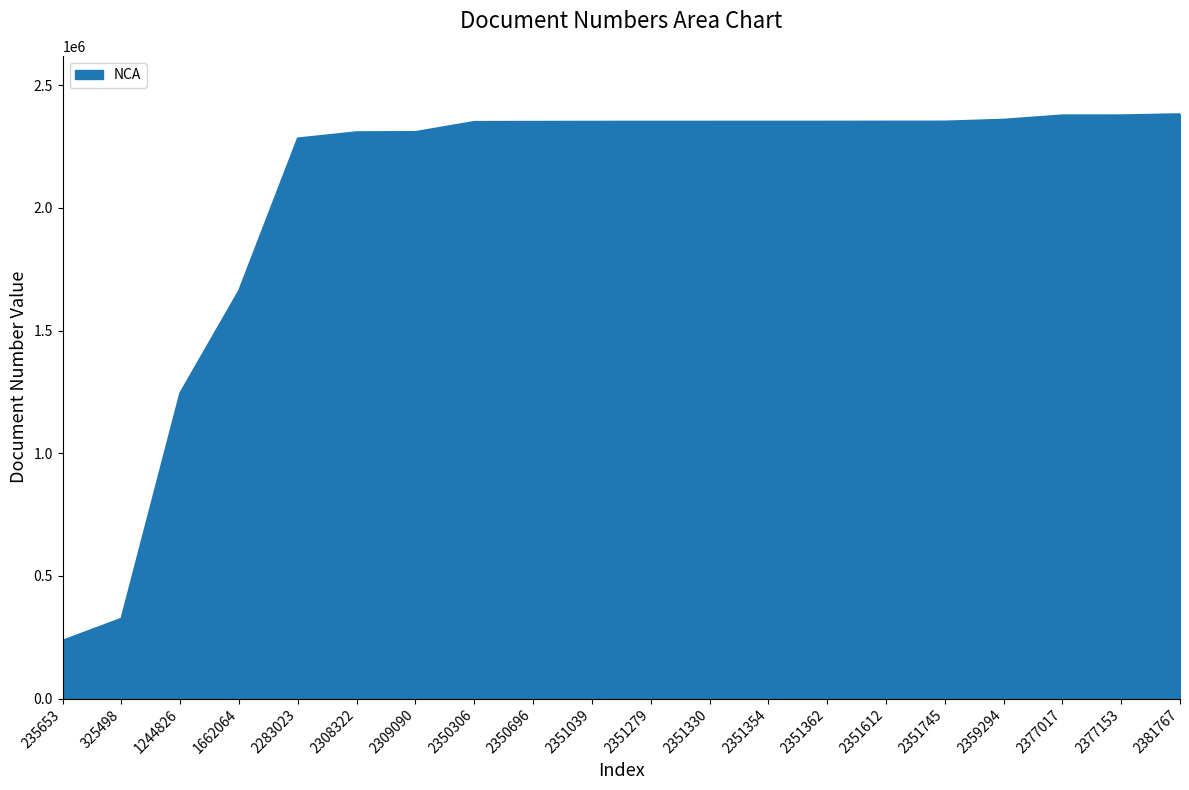

Which label corresponds to the smallest value in the chart?

235653